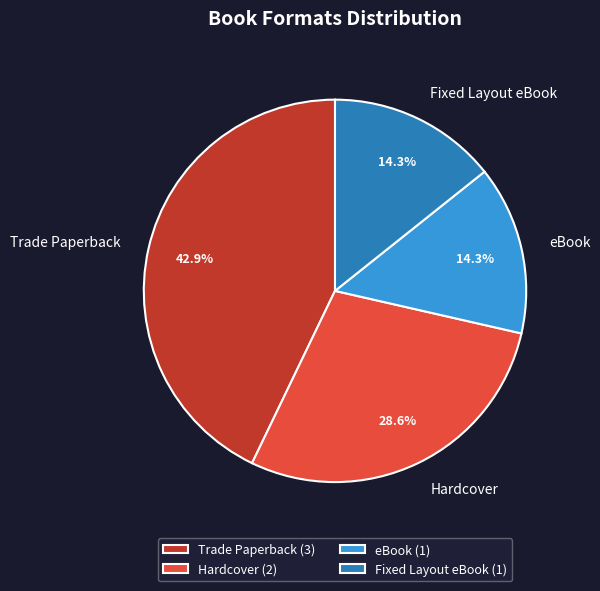

What is the total percentage of Fixed Layout eBook and Trade Paperback?

57.1%